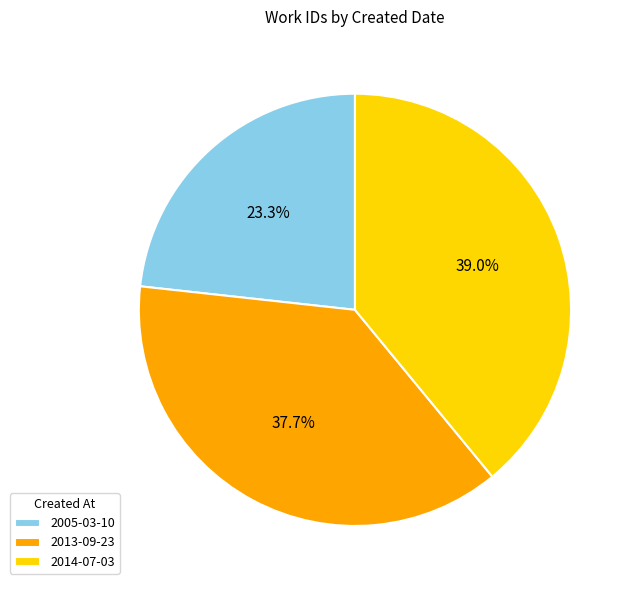

Is there any slice that represents more than half of the pie?

No